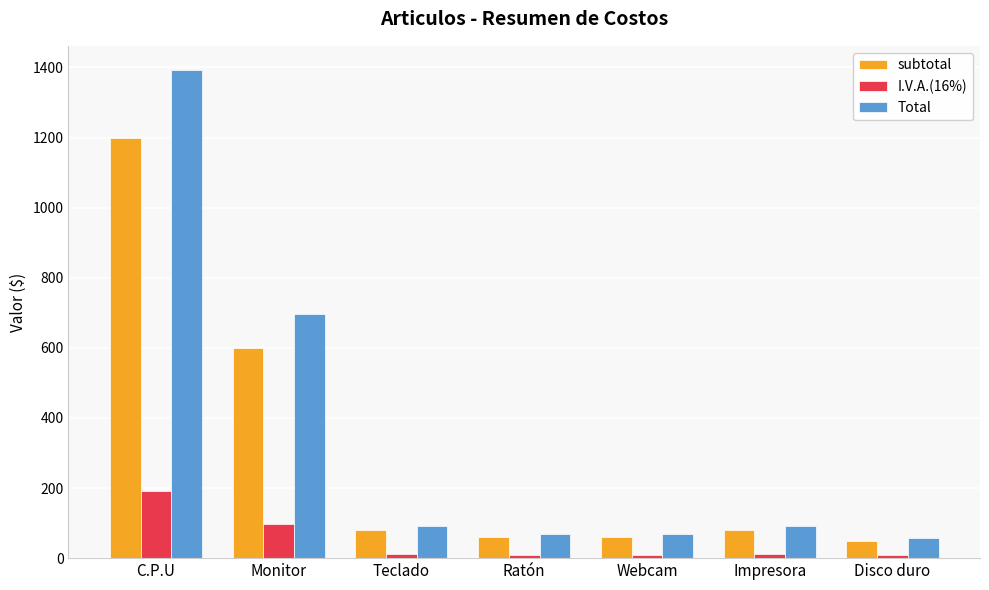

List the series in order of their peak value, highest first.

Total, subtotal, I.V.A.(16%)